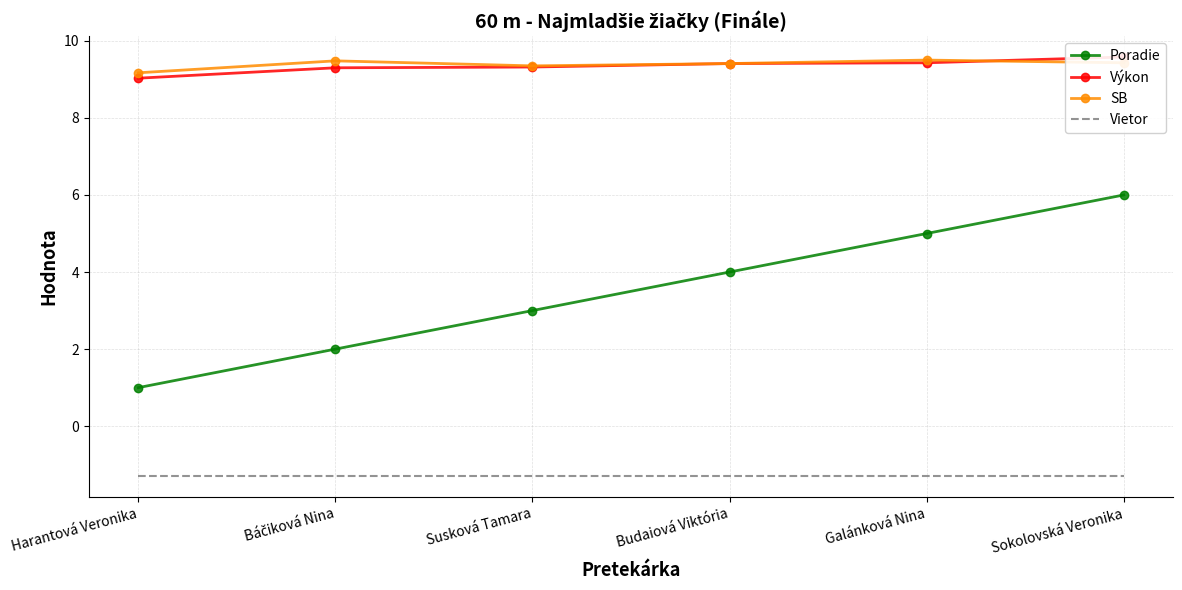

What is the approximate value of SB at Budaiová Viktória?

9.4